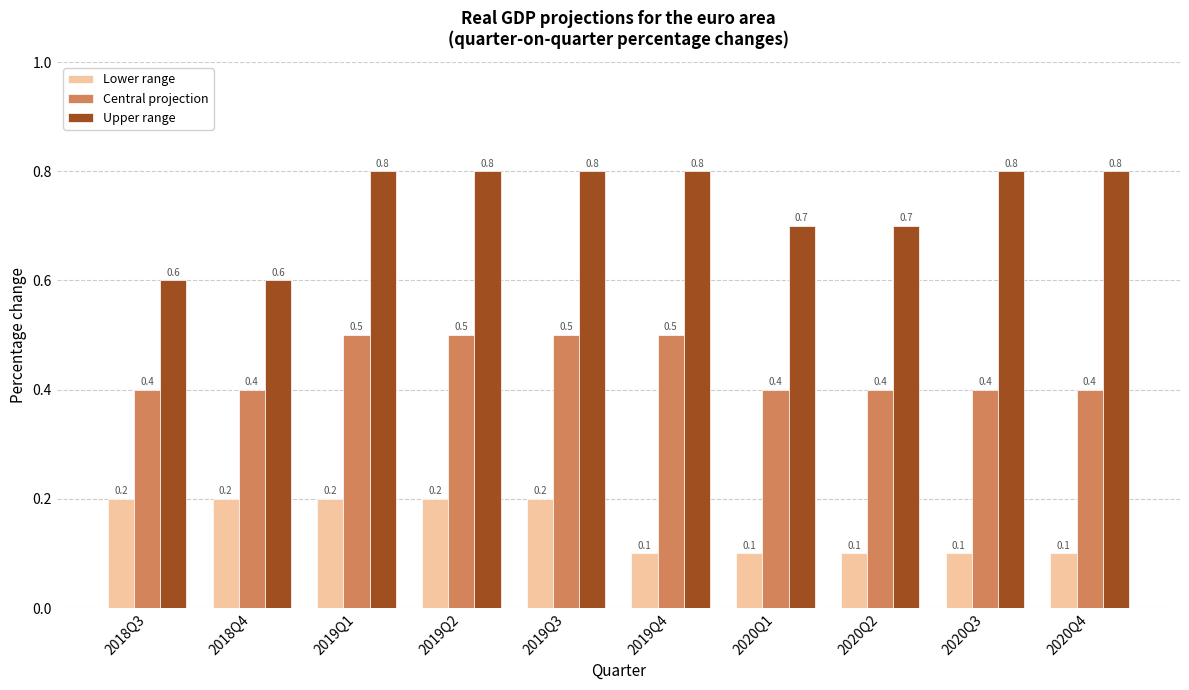

What is the spread (max minus min) of values at 2019Q2?

0.6